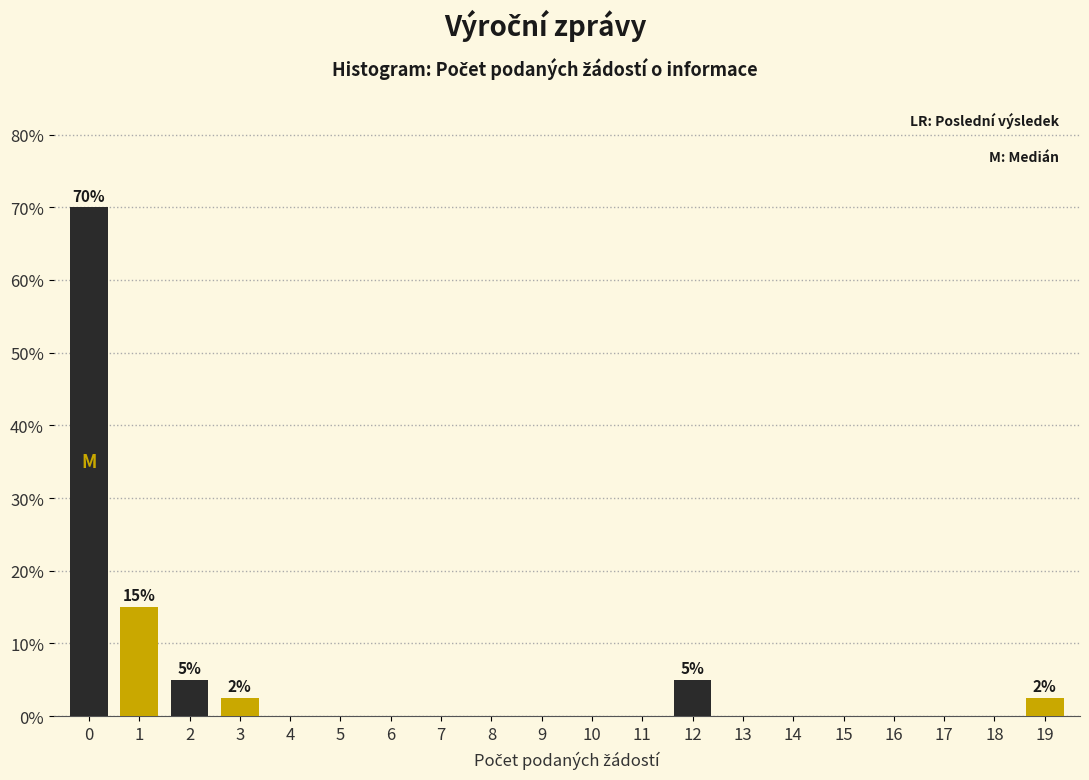

Reading left to right, list all the values displayed in this chart.

0=70.0	1=15.0	2=5.0	3=2.5	4=0.0	5=0.0	6=0.0	7=0.0	8=0.0	9=0.0	10=0.0	11=0.0	12=5.0	13=0.0	14=0.0	15=0.0	16=0.0	17=0.0	18=0.0	19=2.5